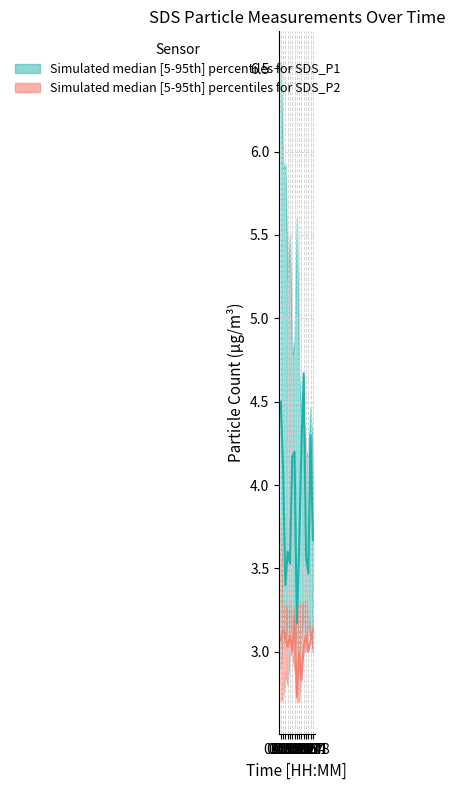

What is the total value across all series at 09:21?

21.1